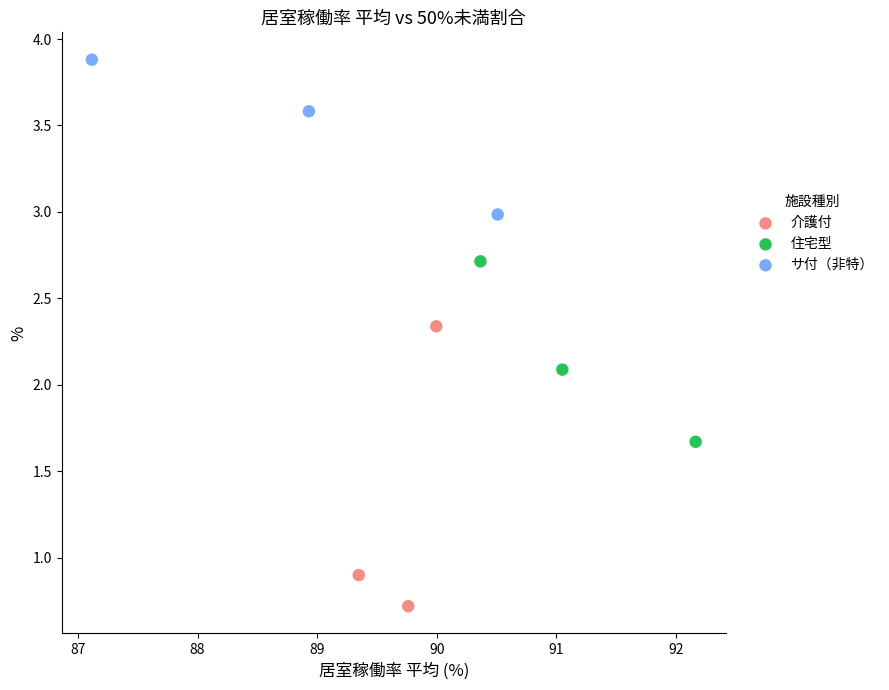

What are all the series names shown in the legend?

介護付, 住宅型, サ付（非特）